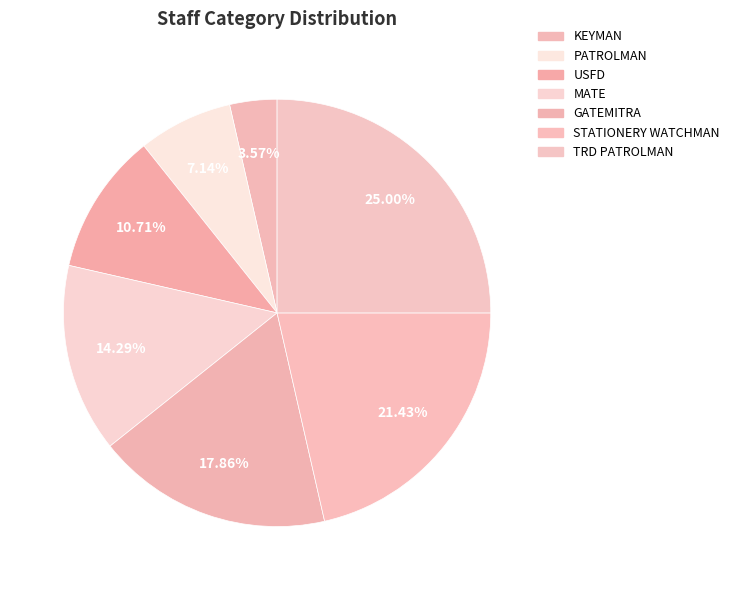

How many segments does this pie chart have?

7